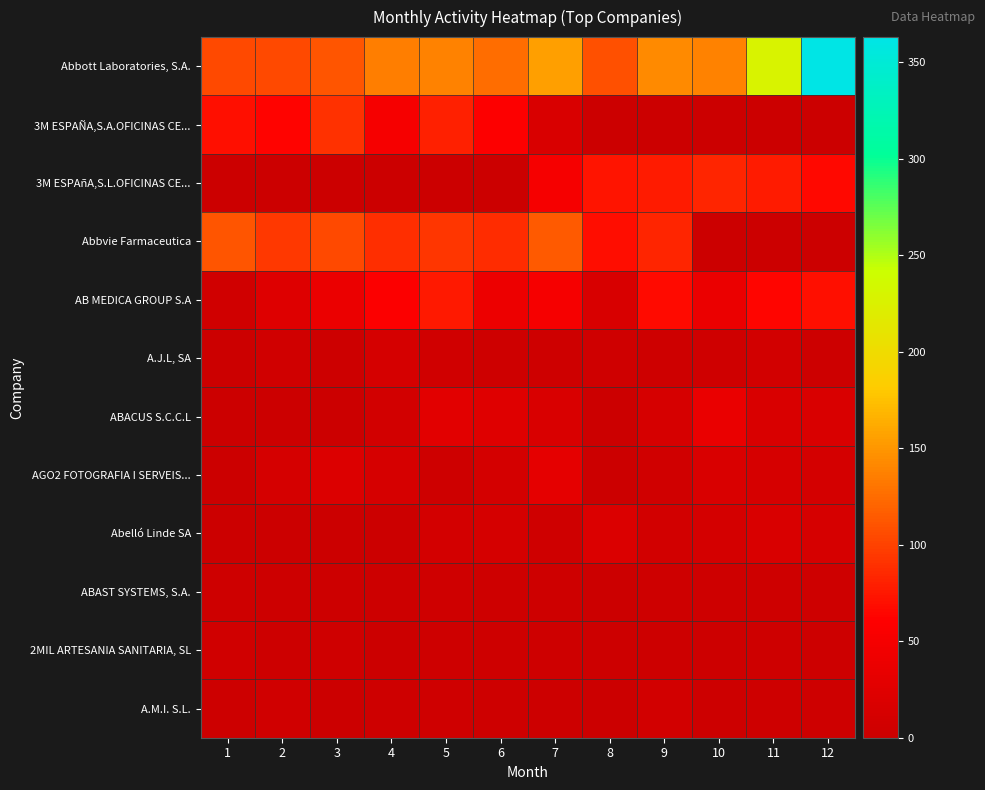

Reading left to right, transcribe all the data shown in this chart.

Abbott Laboratories, S.A.: 1=104	2=104	3=112	4=136	5=138	6=126	7=155	8=108	9=142	10=138	11=228	12=363
3M ESPAÑA,S.A.OFICINAS CE...: 1=70	2=63	3=90	4=51	5=80	6=59	7=16	8=0	9=0	10=0	11=0	12=0
3M ESPAñA,S.L.OFICINAS CE...: 1=0	2=0	3=0	4=0	5=0	6=0	7=50	8=73	9=77	10=83	11=77	12=66
Abbvie Farmaceutica: 1=112	2=95	3=104	4=88	5=93	6=87	7=114	8=69	9=83	10=0	11=0	12=0
AB MEDICA GROUP S.A: 1=7	2=22	3=37	4=57	5=76	6=40	7=50	8=15	9=67	10=38	11=65	12=70
A.J.L, SA: 1=1	2=7	3=2	4=12	5=6	6=3	7=3	8=5	9=3	10=5	11=8	12=2
ABACUS S.C.C.L: 1=0	2=0	3=0	4=8	5=28	6=24	7=17	8=1	9=14	10=36	11=17	12=16
AGO2 FOTOGRAFIA I SERVEIS...: 1=0	2=12	3=20	4=13	5=3	6=10	7=31	8=1	9=7	10=17	11=13	12=11
Abelló Linde SA: 1=0	2=0	3=1	4=0	5=9	6=12	7=5	8=19	9=8	10=10	11=16	12=13
ABAST SYSTEMS, S.A.: 1=4	2=2	3=2	4=2	5=5	6=4	7=4	8=1	9=3	10=4	11=3	12=3
2MIL ARTESANIA SANITARIA, SL: 1=7	2=2	3=5	4=1	5=3	6=3	7=3	8=2	9=2	10=2	11=4	12=2
A.M.I. S.L.: 1=2	2=6	3=1	4=3	5=5	6=4	7=2	8=0	9=8	10=2	11=4	12=4